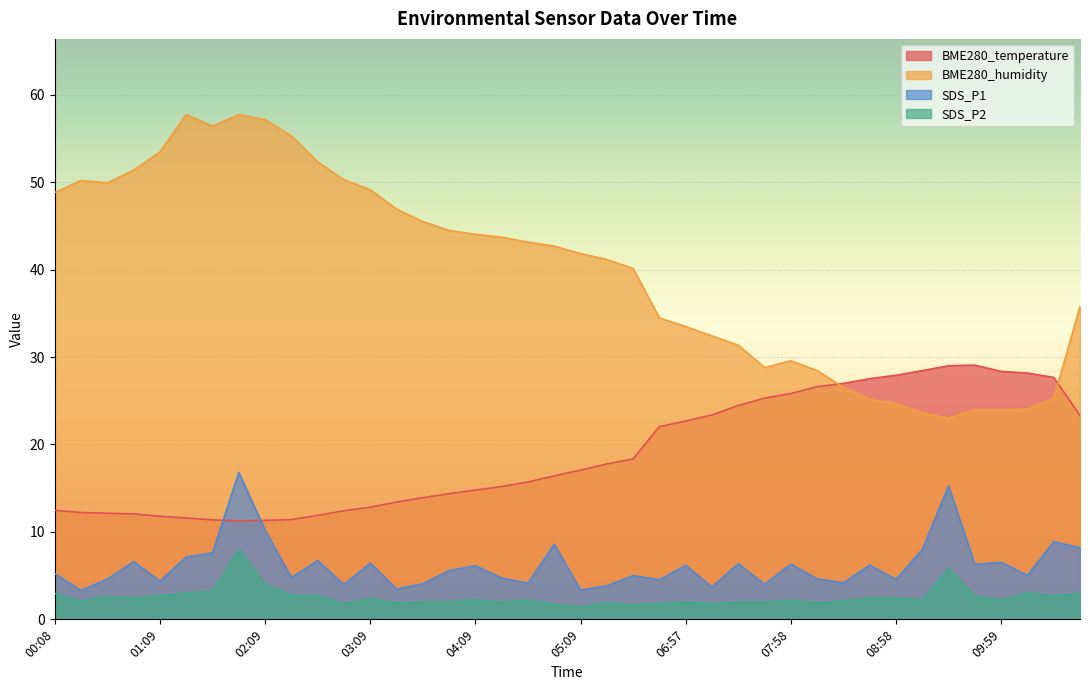

Reading left to right, transcribe all the data shown in this chart.

BME280_temperature: 12.5	12.2	12.1	12.1	11.8	11.6	11.4	11.2	11.3	11.4	11.9	12.4	12.8	13.4	13.9	14.4	14.8	15.2	15.7	16.4	17.1	17.8	18.4	22.1	22.7	23.4	24.5	25.3	25.8	26.6	27.0	27.5	27.9	28.4	29.0	29.1	28.4	28.2	27.7	23.3
BME280_humidity: 48.8	50.2	49.9	51.4	53.5	57.7	56.4	57.7	57.2	55.3	52.3	50.3	49.1	46.9	45.5	44.5	44.0	43.7	43.1	42.7	41.8	41.2	40.1	34.5	33.5	32.4	31.4	28.8	29.6	28.4	26.5	25.2	24.7	23.6	23.0	23.9	23.9	24.1	25.3	35.8
SDS_P1: 5.2	3.3	4.6	6.6	4.4	7.1	7.6	16.8	10.2	4.8	6.7	4.0	6.4	3.5	4.1	5.6	6.1	4.7	4.1	8.6	3.4	3.8	5.0	4.5	6.2	3.7	6.4	4.0	6.3	4.6	4.2	6.2	4.6	8.0	15.2	6.3	6.5	5.0	8.9	8.2
SDS_P2: 3.0	2.1	2.6	2.4	2.7	3.0	3.2	8.0	4.0	2.8	2.7	1.8	2.4	1.9	2.0	2.0	2.2	2.0	2.2	1.7	1.4	1.9	1.6	1.8	2.0	1.8	2.0	2.0	2.2	1.9	2.1	2.5	2.5	2.2	5.8	2.6	2.2	3.0	2.7	3.0